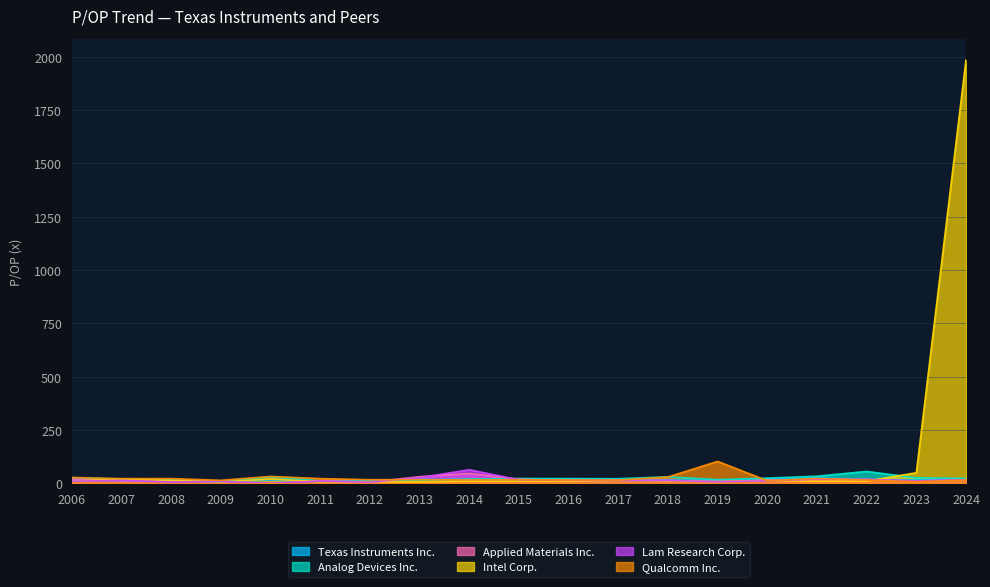

What are all the series names shown in the legend?

Texas Instruments Inc., Analog Devices Inc., Applied Materials Inc., Intel Corp., Lam Research Corp., Qualcomm Inc.